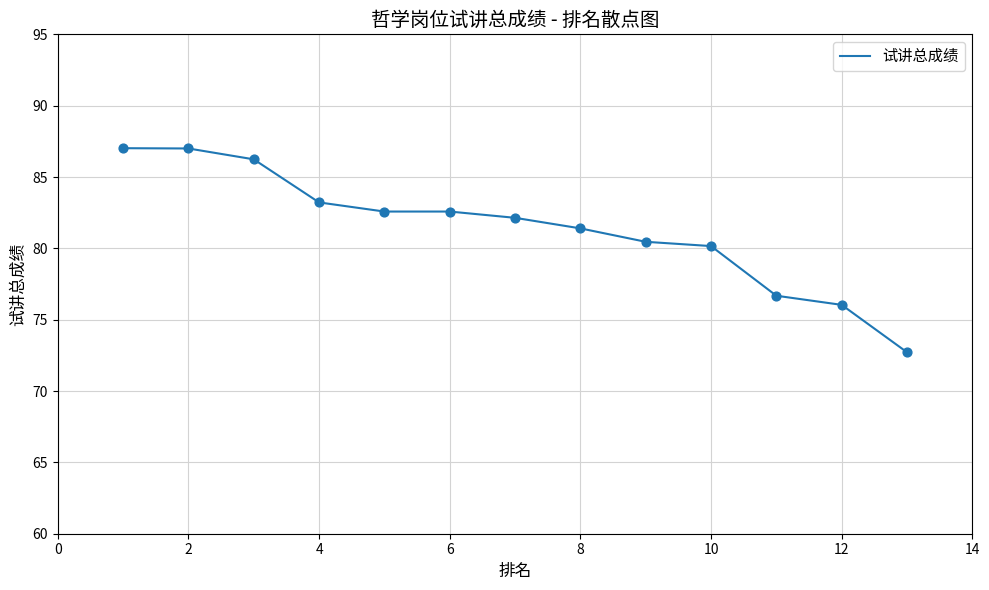

What is the maximum value shown in the chart?

87.0